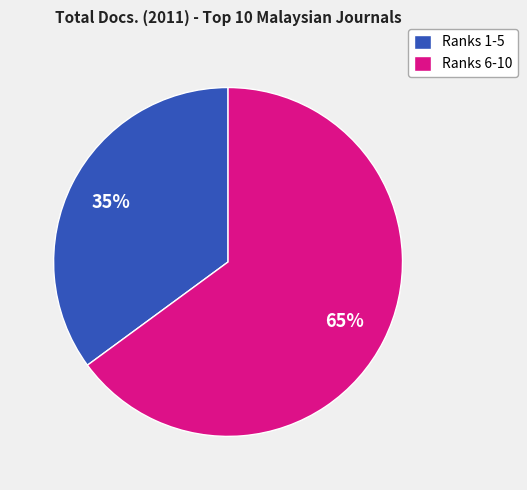

To the nearest percent, what portion does Ranks 1-5 represent?

35%